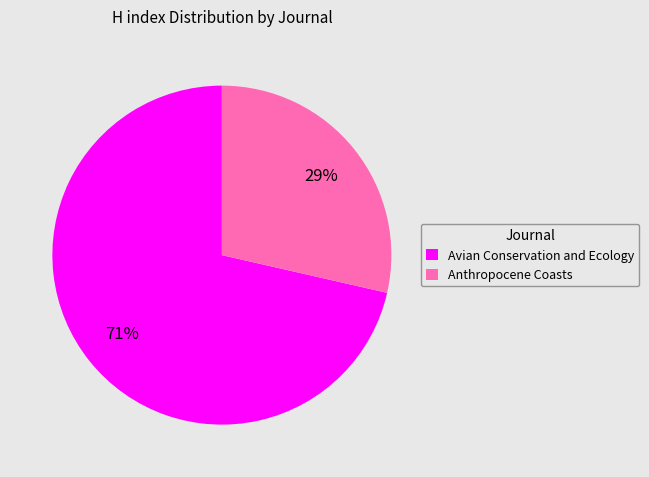

Rank the categories by value from lowest to highest.

Anthropocene Coasts, Avian Conservation and Ecology